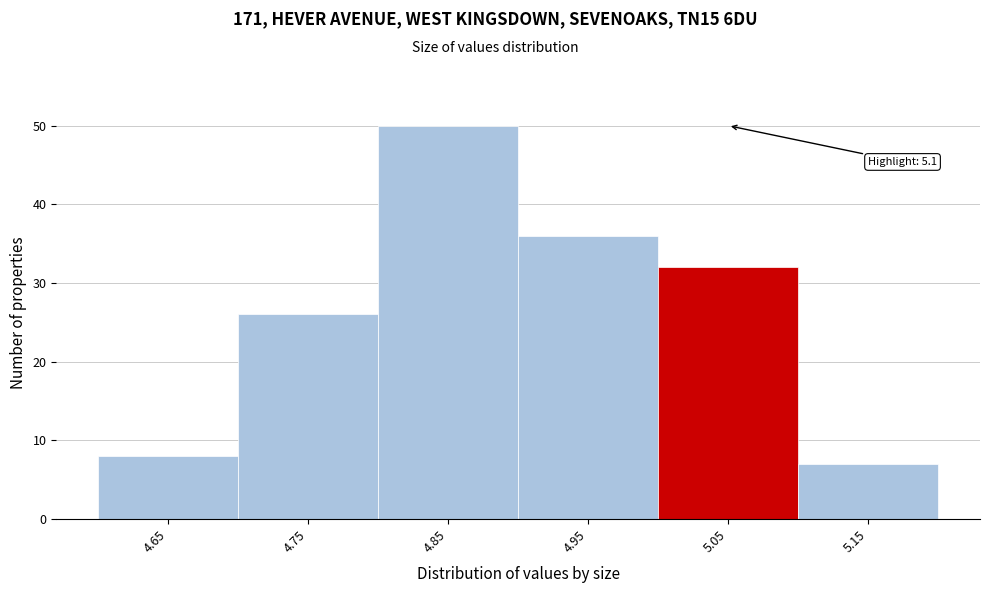

Reading left to right, list all the values displayed in this chart.

4.65=8	4.75=26	4.85=50	4.95=36	5.05=32	5.15=7